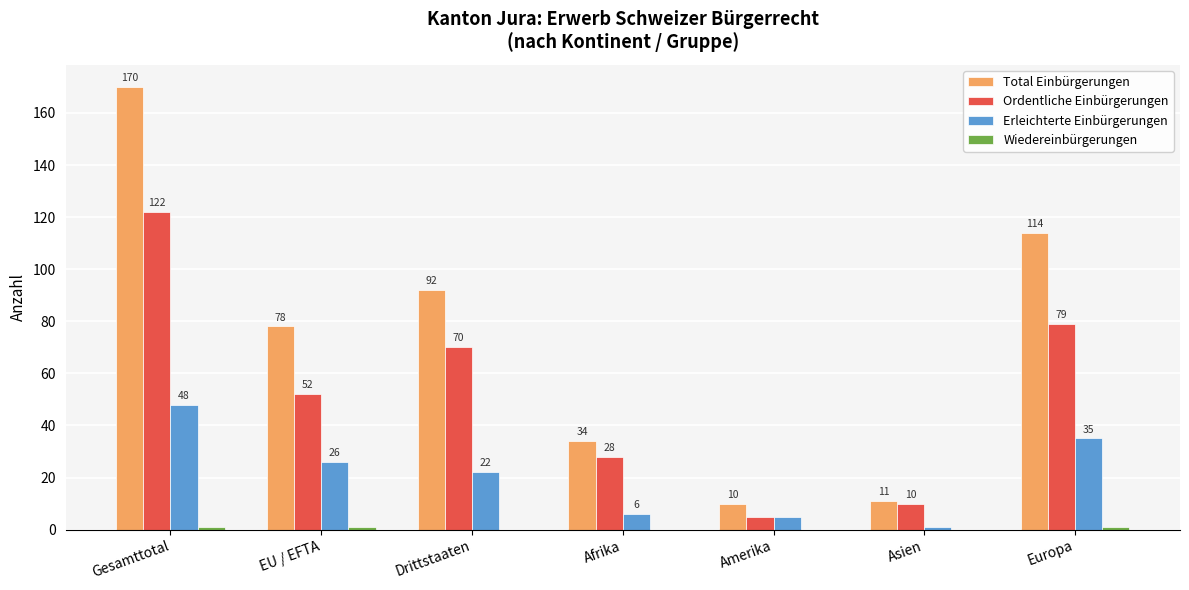

Between Drittstaaten and Asien, which series saw the biggest shift?

Total Einbürgerungen